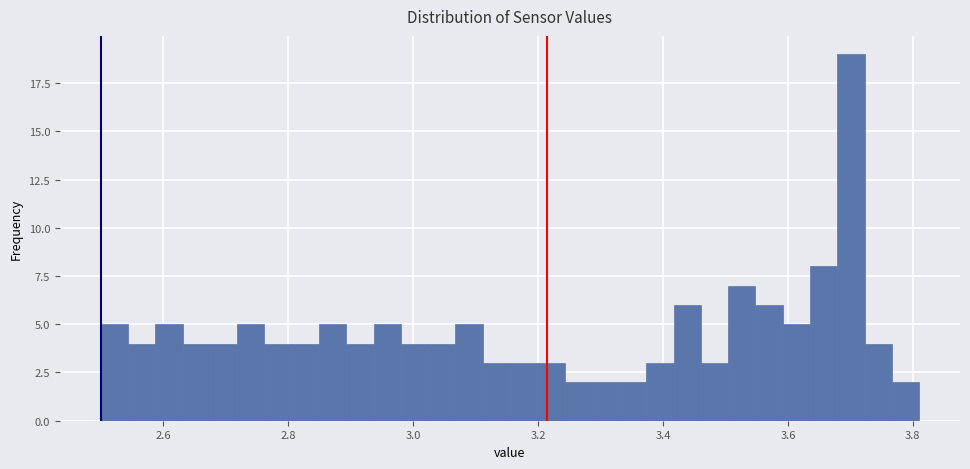

Read against the x-axis, roughly where is the centre of the tallest bar?

3.70